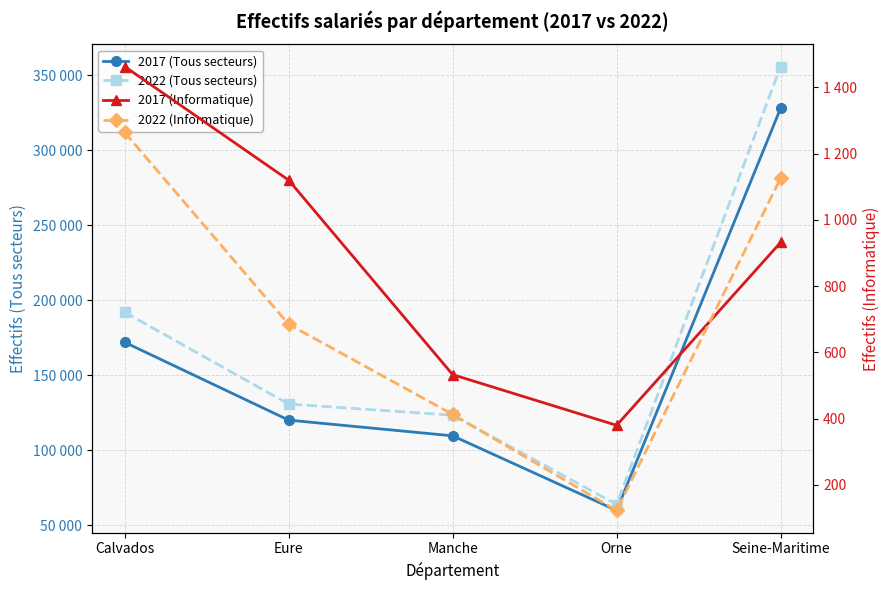

Reading left to right, extract all data points from this chart.

2017 (Tous secteurs): 172005	120167	109707	60016	327851
2022 (Tous secteurs): 192030	130871	123465	63964	355633
2017 (Informatique): 1463	1120	533	380	932
2022 (Informatique): 1264	685	413	123	1126